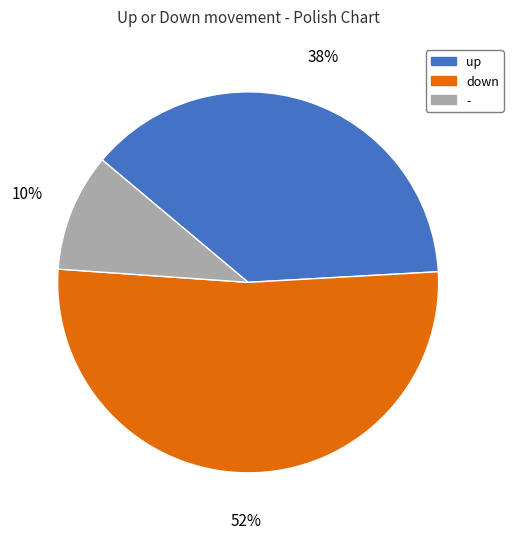

Do down and up together represent more than half of the pie?

Yes